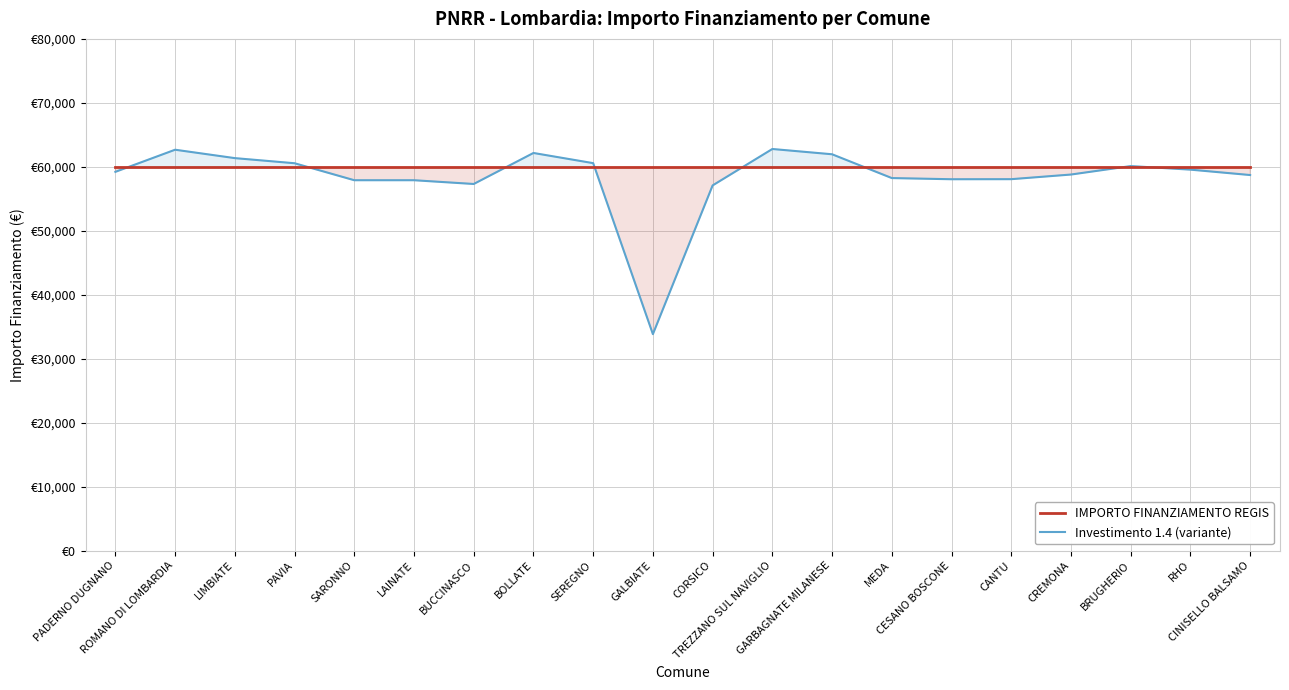

At which category is the sum across all series the highest?

TREZZANO SUL NAVIGLIO